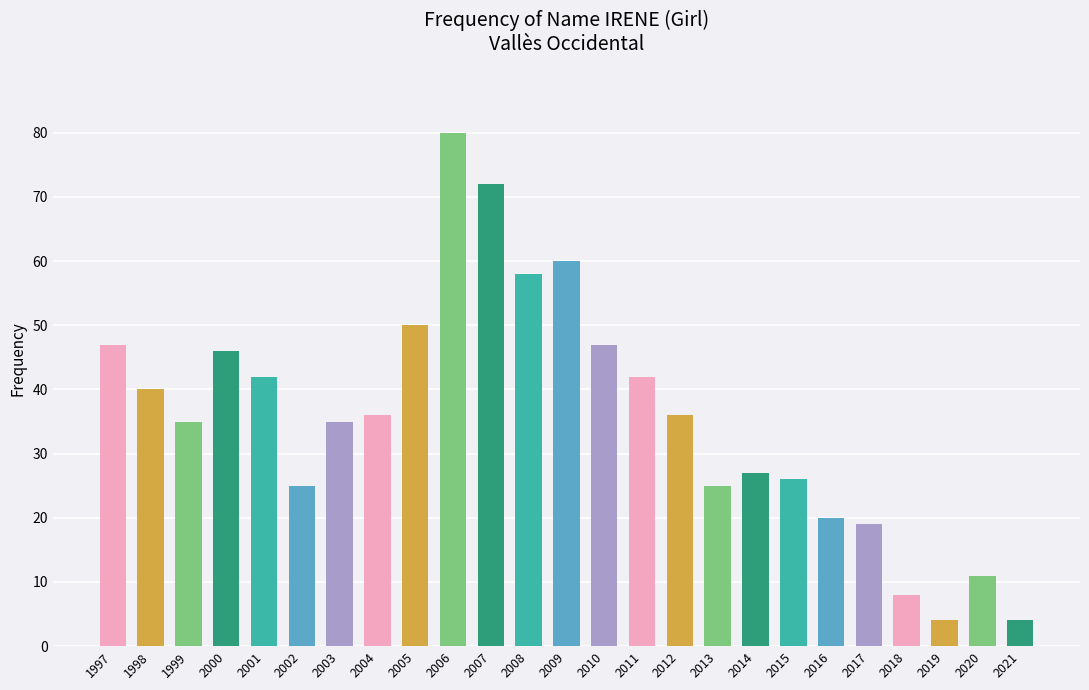

Which category has the highest value across all series?

2006